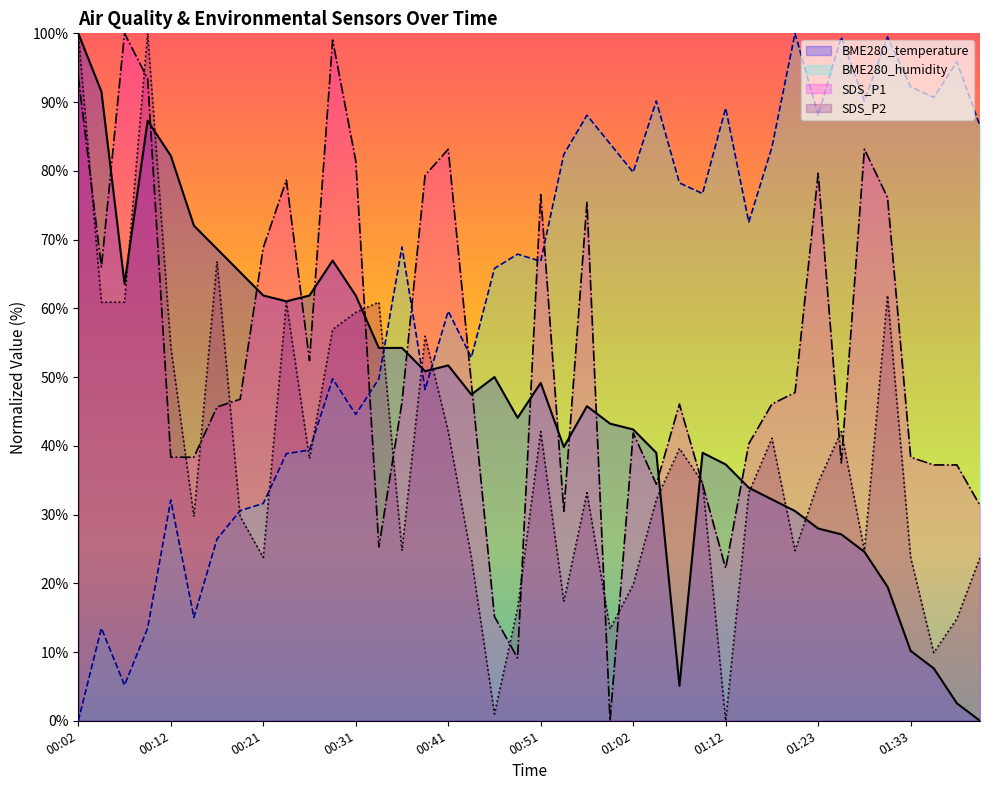

True or false: SDS_P1 and BME280_humidity cross at least once.

True